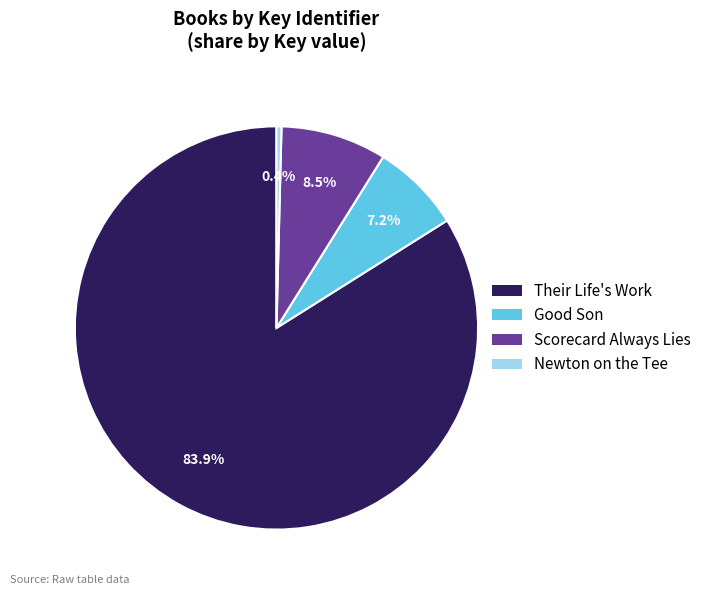

Which category accounts for the majority?

Their Life's Work